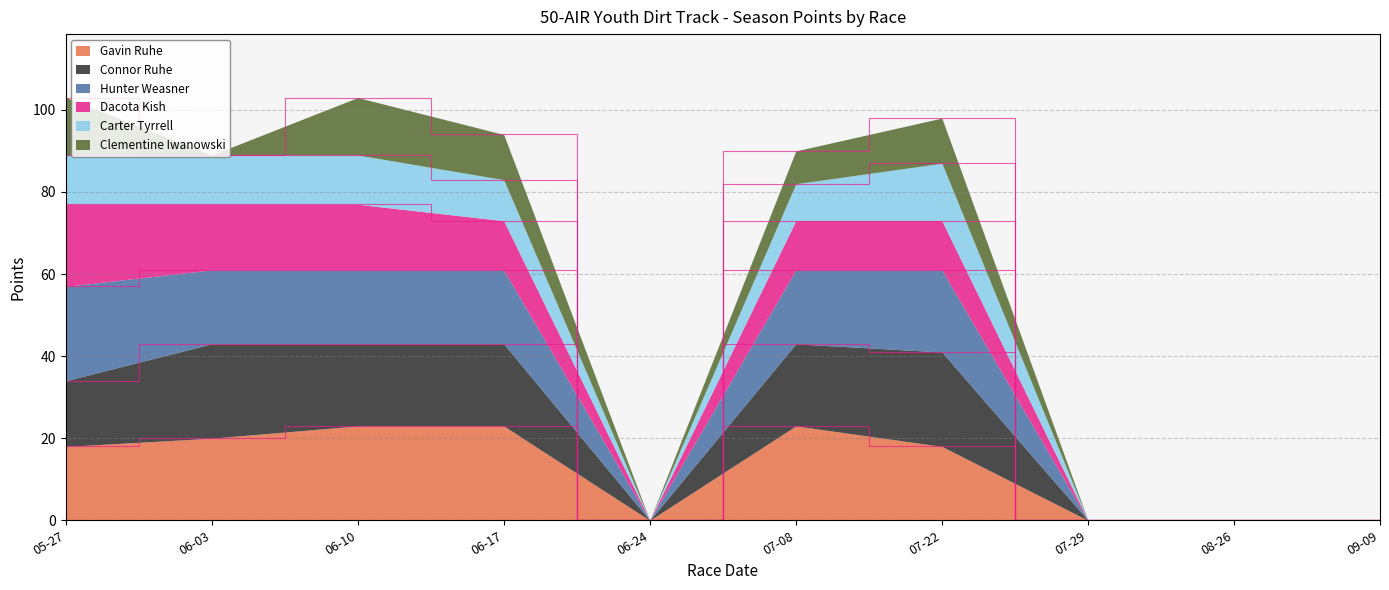

What is the difference between the Dacota Kish values at 09-09 and 06-03?

16